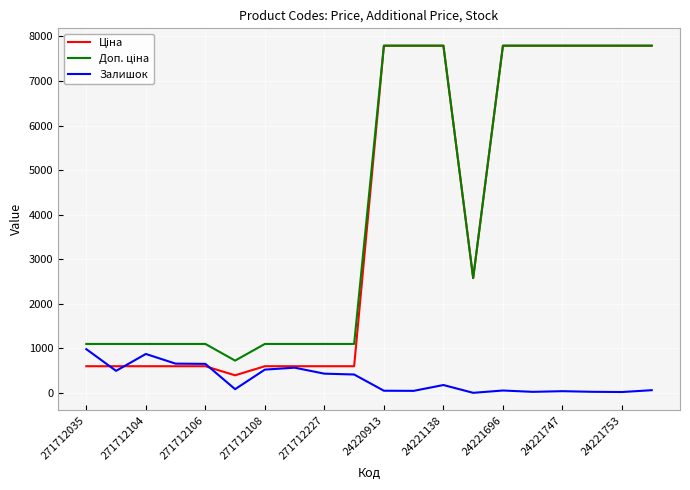

Does the chart display data point markers on the line(s)?

No